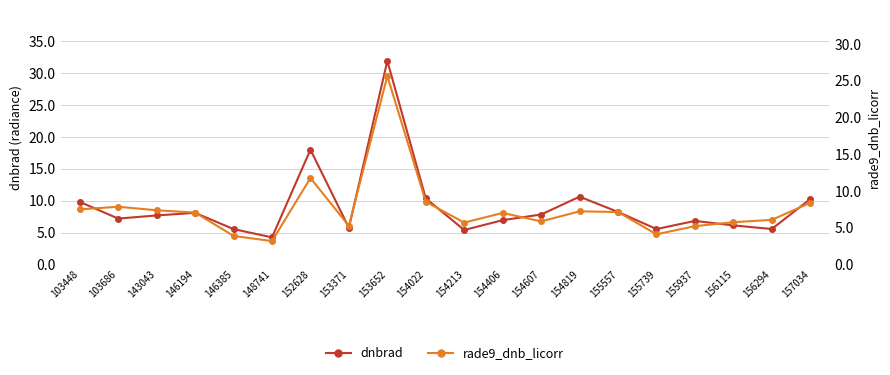

Where is the first local maximum for dnbrad?

146194